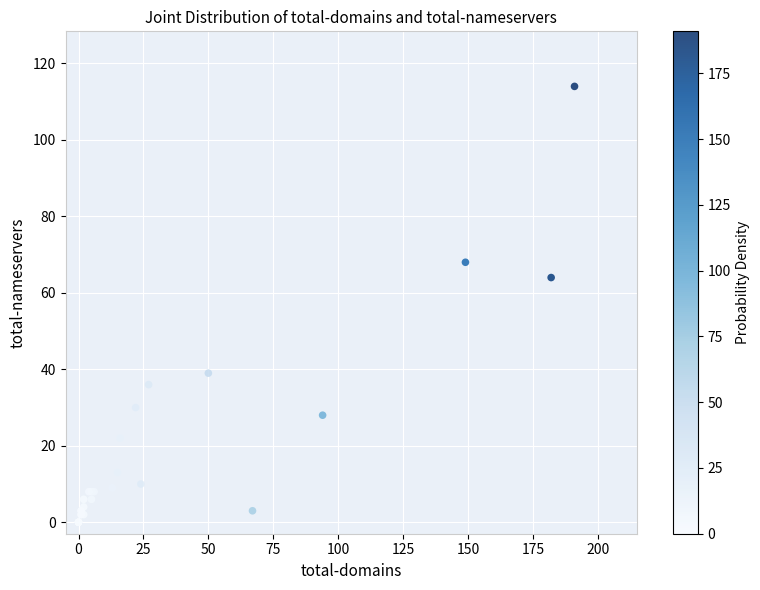

What Y value in the scatter plot is closest to 57?

64